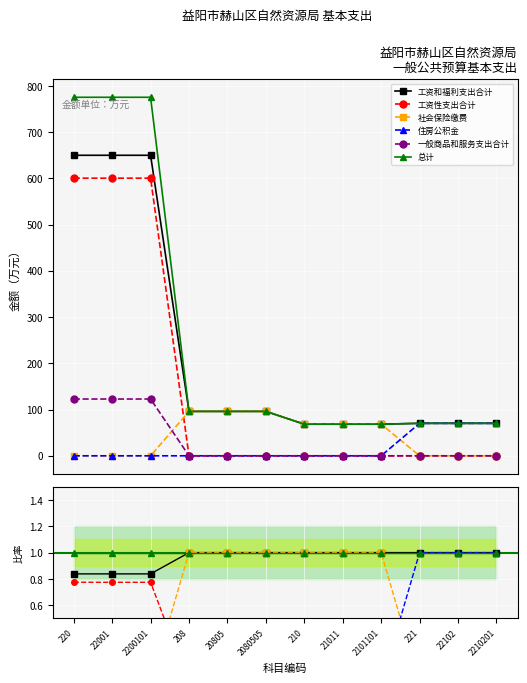

The 住房公积金 series shows 0.0 at 210. True or false?

True